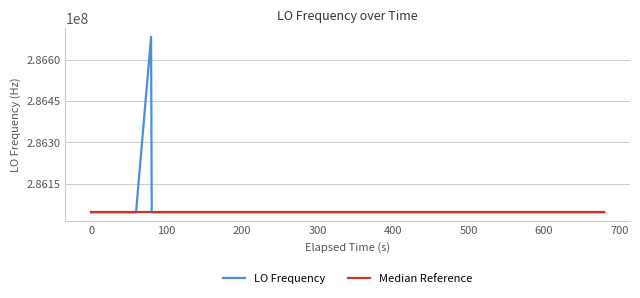

Which series has the largest total across all categories?

LO Frequency